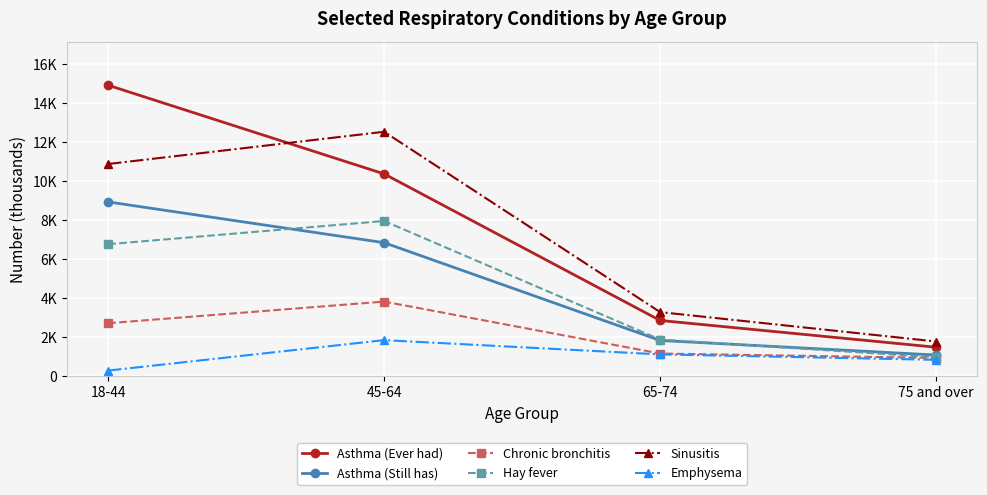

True or false: Asthma (Ever had) has more than 2 points higher than both neighbors.

False